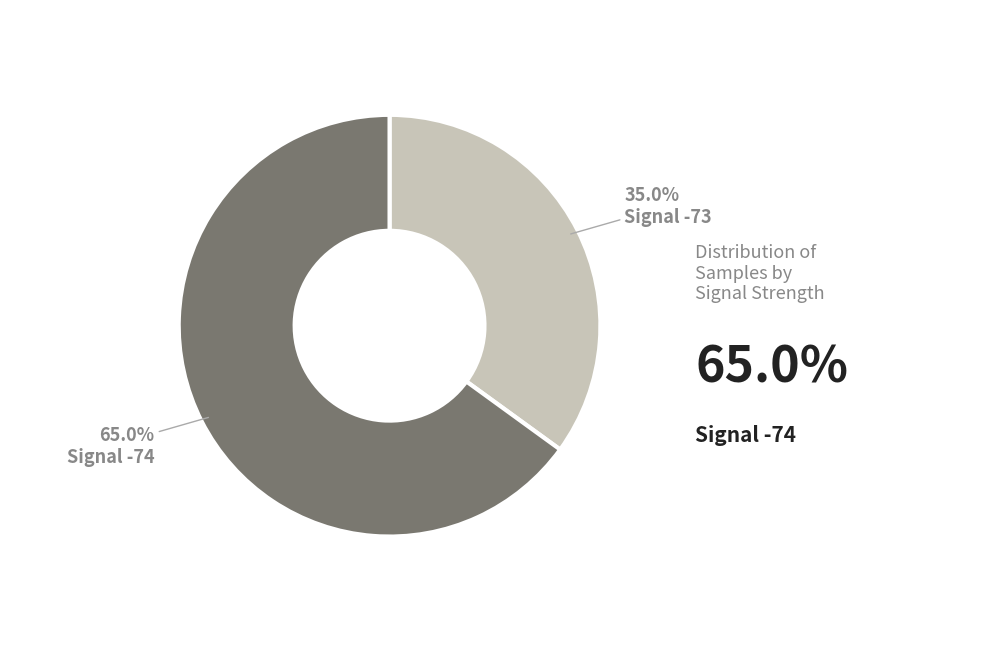

Count the number of slices in the pie.

2